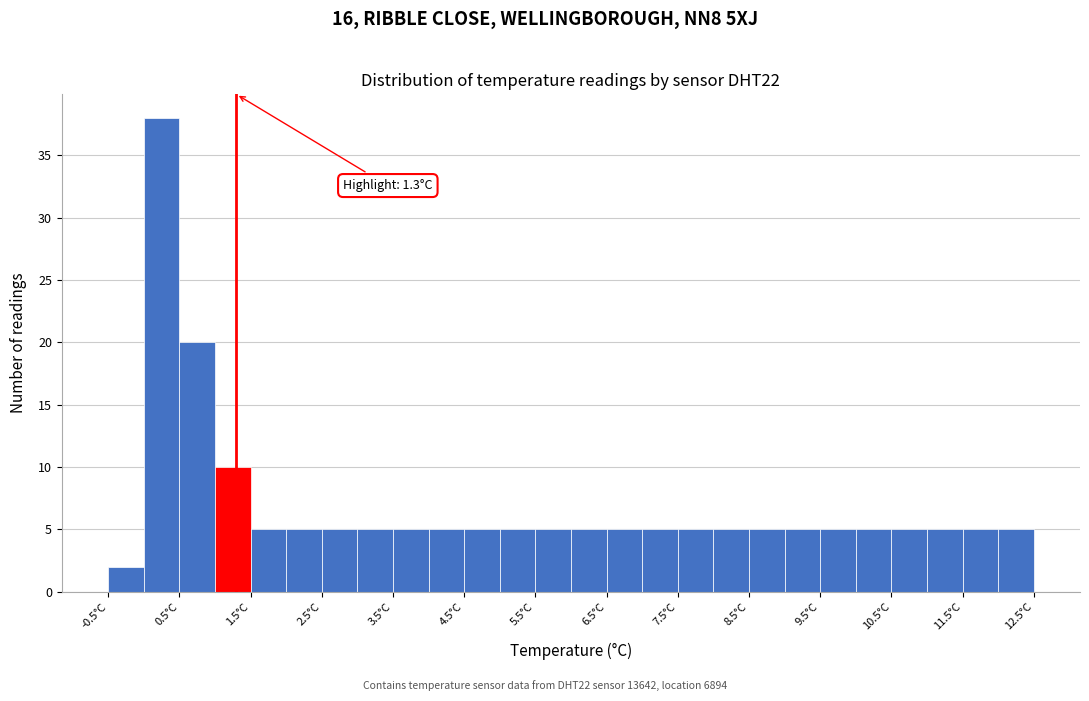

Over which range of the x-axis is the bar tallest?

0.0 to 0.5